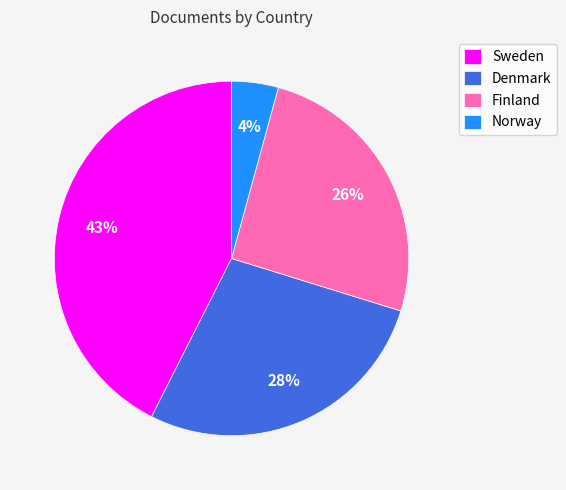

What percentage is the Finland slice, to the nearest percent?

26%